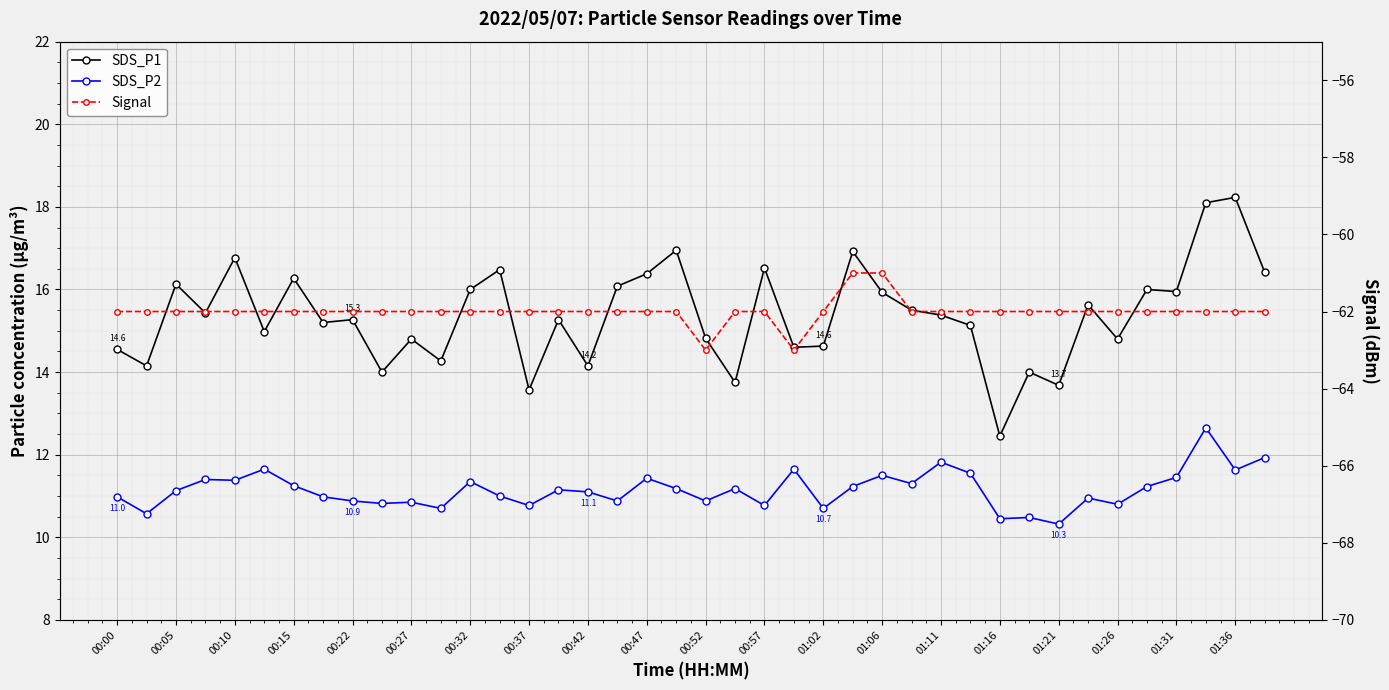

Reading left to right, list all the values displayed in this chart.

SDS_P1: 14.6	14.2	16.1	15.4	16.8	15.0	16.3	15.2	15.3	14.0	14.8	14.3	16.0	16.5	13.6	15.3	14.2	16.1	16.4	16.9	14.8	13.8	16.5	14.6	14.6	16.9	15.9	15.5	15.4	15.1	12.4	14.0	13.7	15.6	14.8	16.0	15.9	18.1	18.2	16.4
SDS_P2: 11.0	10.6	11.1	11.4	11.4	11.7	11.2	11.0	10.9	10.8	10.8	10.7	11.3	11.0	10.8	11.2	11.1	10.9	11.4	11.2	10.9	11.2	10.8	11.7	10.7	11.2	11.5	11.3	11.8	11.6	10.4	10.5	10.3	10.9	10.8	11.2	11.4	12.7	11.6	11.9
Signal: -62.0	-62.0	-62.0	-62.0	-62.0	-62.0	-62.0	-62.0	-62.0	-62.0	-62.0	-62.0	-62.0	-62.0	-62.0	-62.0	-62.0	-62.0	-62.0	-62.0	-63.0	-62.0	-62.0	-63.0	-62.0	-61.0	-61.0	-62.0	-62.0	-62.0	-62.0	-62.0	-62.0	-62.0	-62.0	-62.0	-62.0	-62.0	-62.0	-62.0